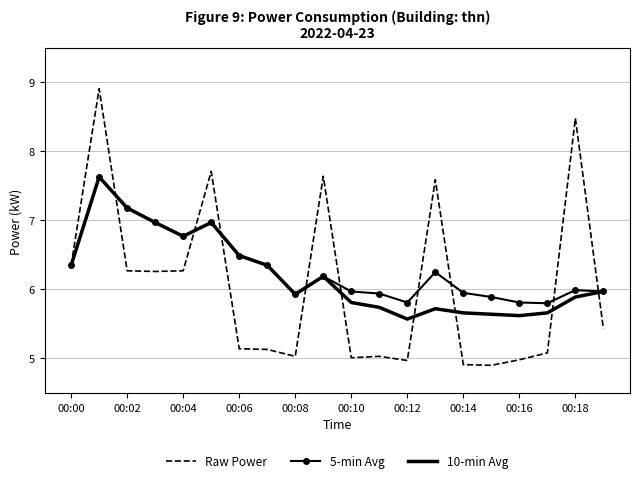

After their last crossing, which series has the higher values: 10-min Avg or Raw Power?

10-min Avg